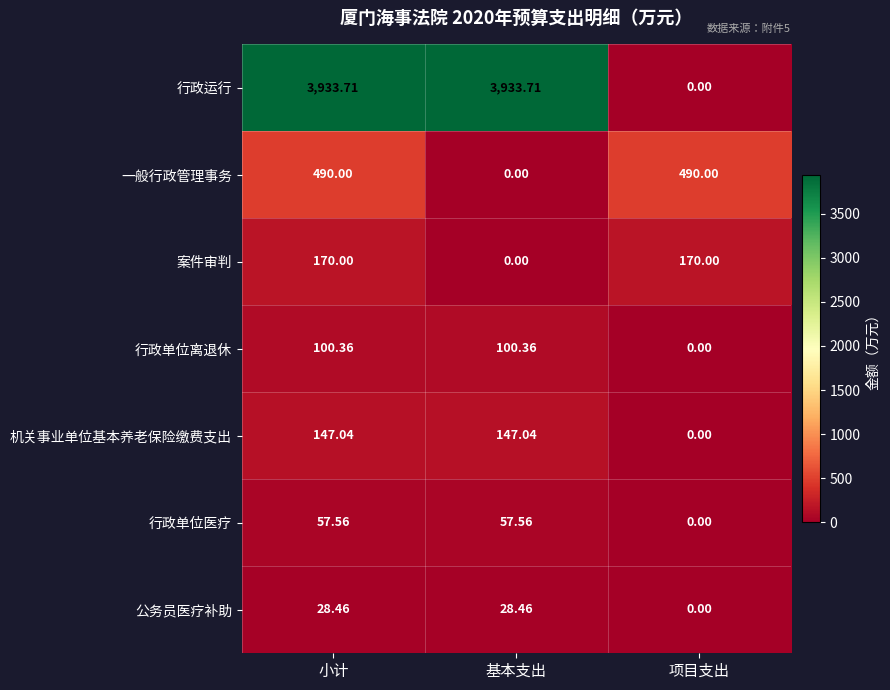

Which series has the largest total across all categories?

行政运行